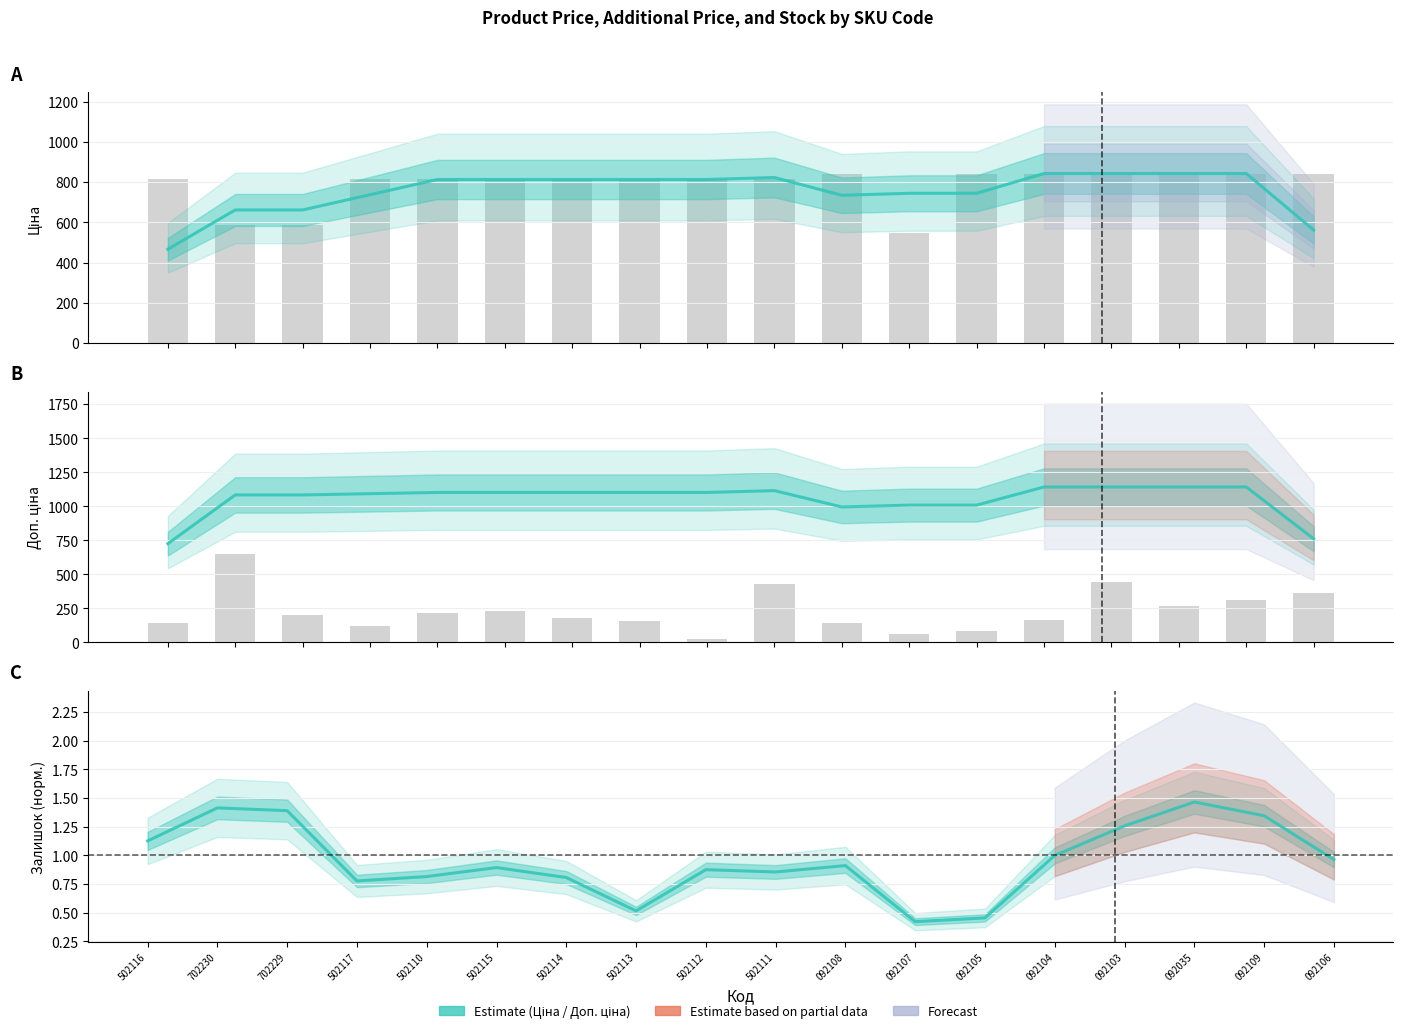

What position from the right is 092103?

4